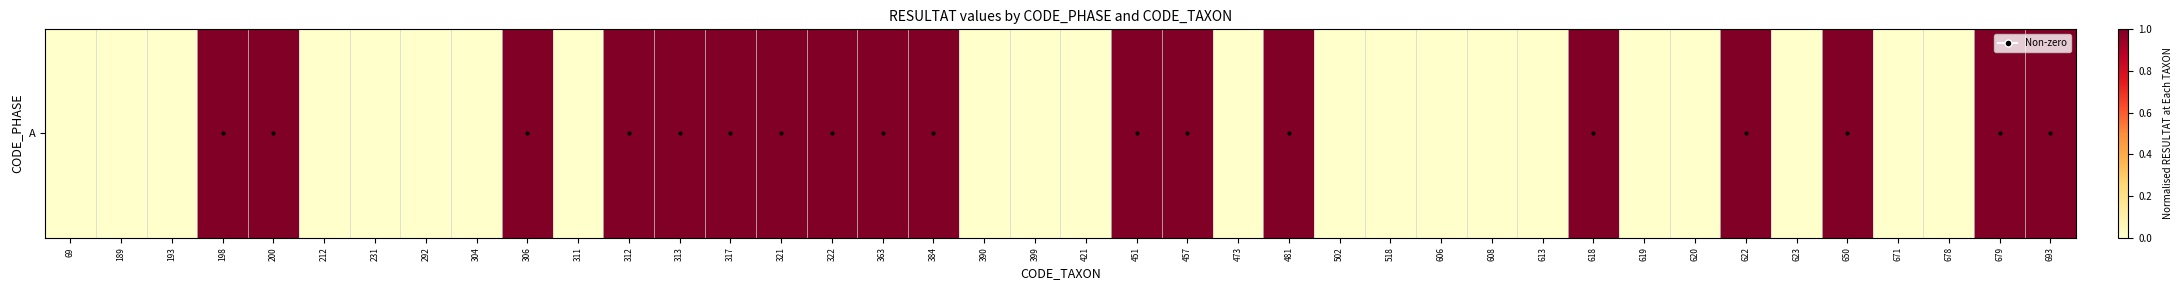

What is the difference between the maximum and minimum values?

1